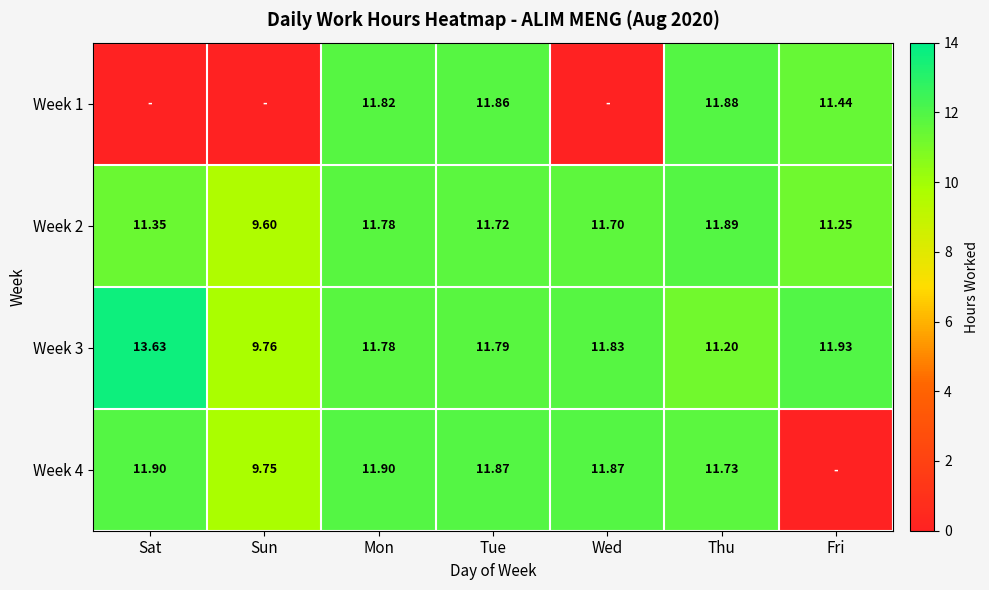

Where is Week 3 nearest to the value 11?

Thu